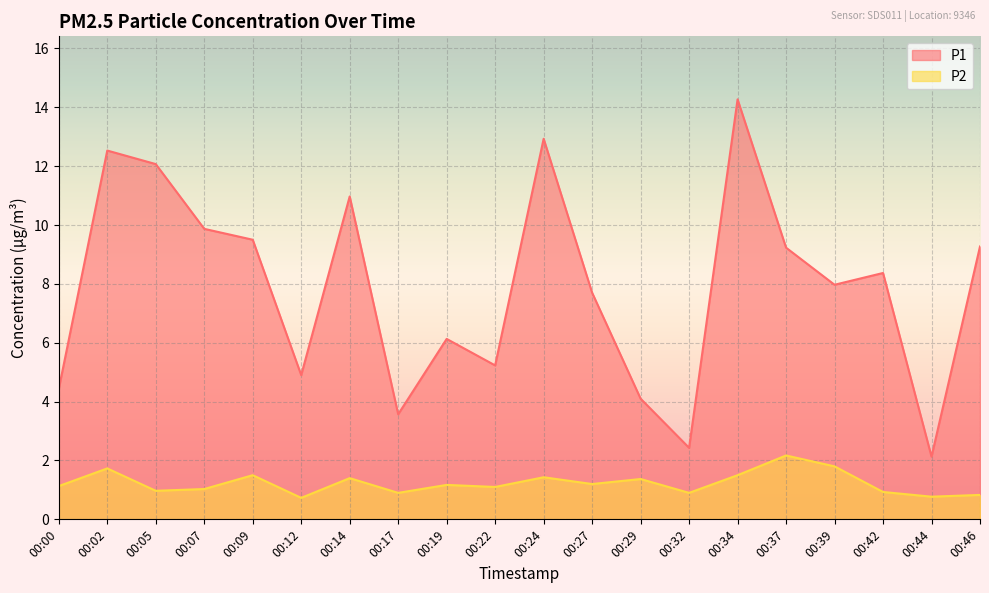

Reading left to right, transcribe all the data shown in this chart.

P1: 4.4	12.5	12.1	9.9	9.5	4.9	11.0	3.6	6.1	5.2	12.9	7.7	4.1	2.4	14.3	9.2	8.0	8.4	2.1	9.3
P2: 1.1	1.7	1.0	1.0	1.5	0.7	1.4	0.9	1.2	1.1	1.4	1.2	1.4	0.9	1.5	2.2	1.8	0.9	0.8	0.8